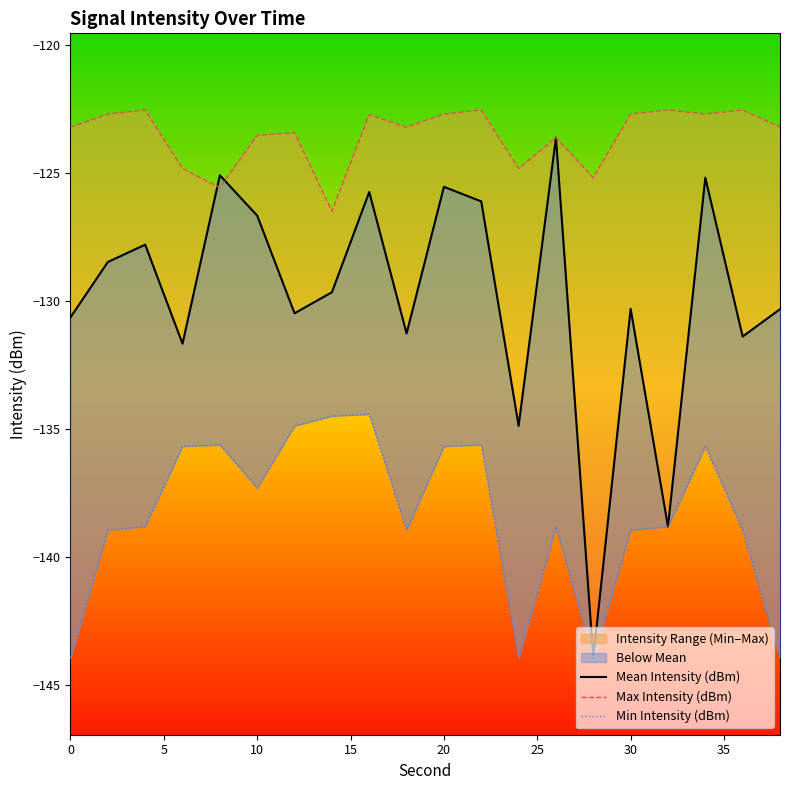

At how many categories does at least one series exceed -124?

15